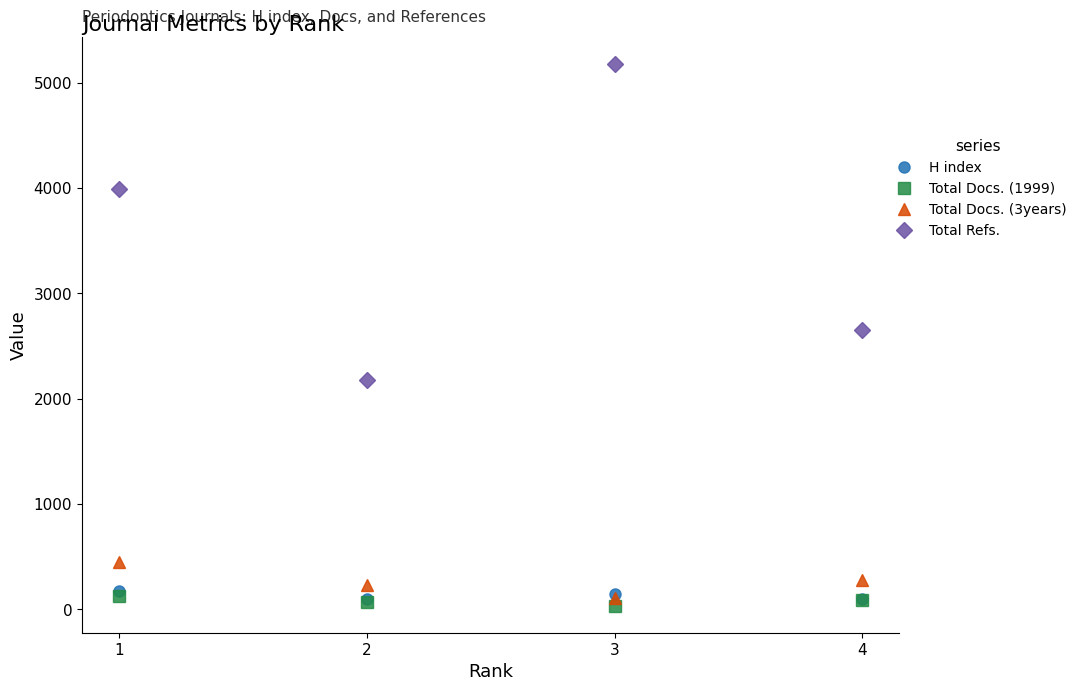

The value of Total Docs. (3years) at 1 is 451. True or false?

True